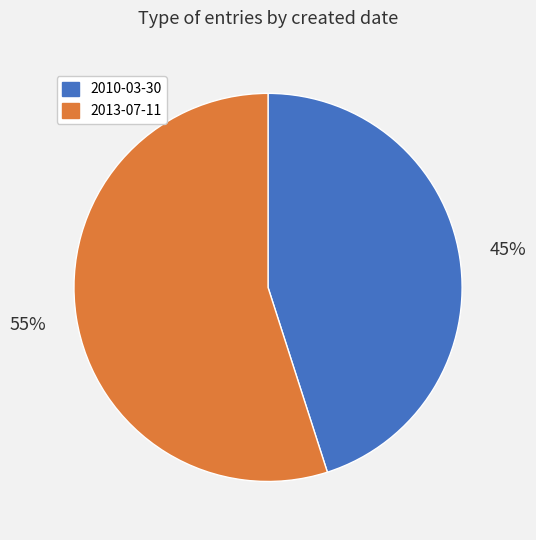

Approximately how many times larger is the value at 2013-07-11 compared to 2010-03-30?

1.2